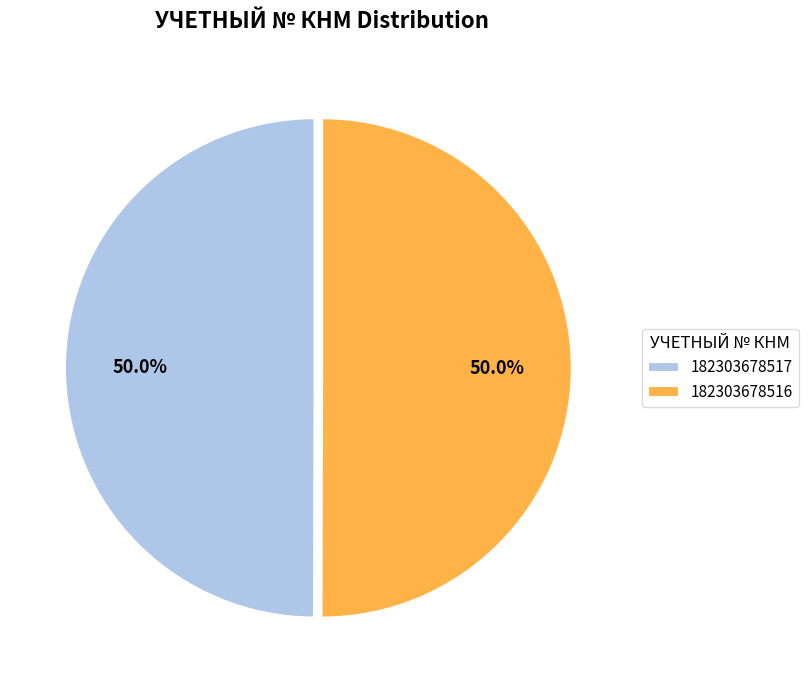

Do 182303678516 and 182303678517 together represent more than half of the pie?

Yes